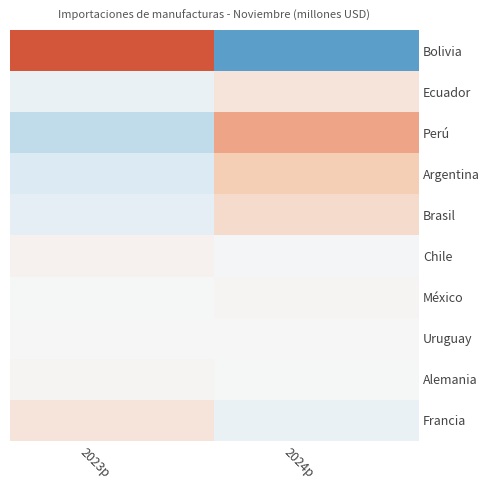

Rank the series by their maximum value, from lowest to highest.

Uruguay, México, Alemania, Chile, Francia, Ecuador, Brasil, Argentina, Perú, Bolivia